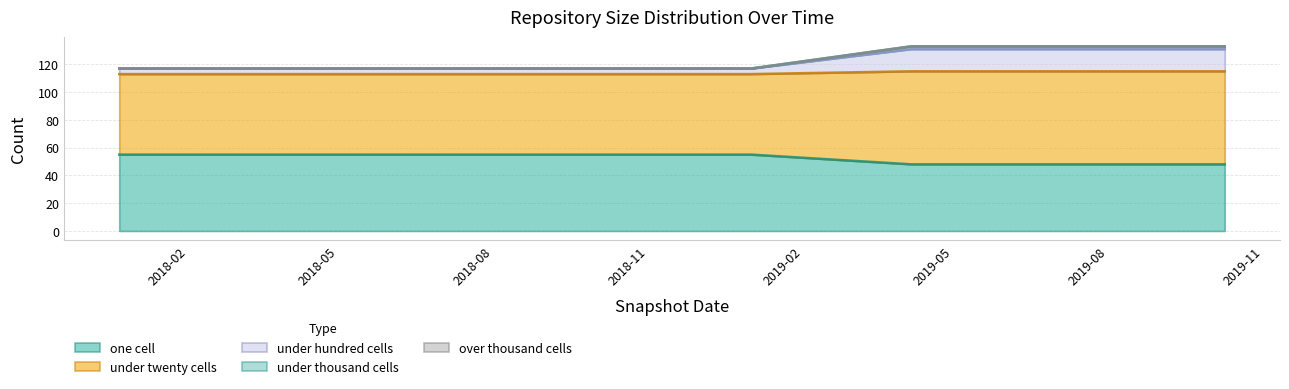

Which series changed the most between 2019-04-06 and 2019-10-09?

one_cell